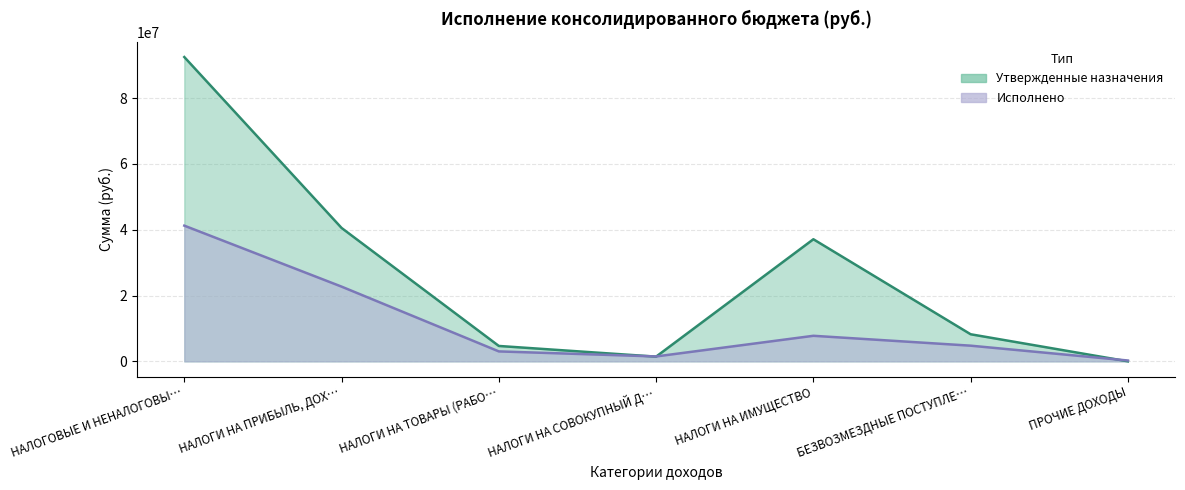

Reading left to right, extract all data points from this chart.

Утвержденные назначения: 92491000.0	40545000.0	4676000.0	1429000.0	37110000.0	8231000.0	0.0
Исполнено: 41244334.0	22711049.8	3019683.8	1486698.1	7765853.0	4762714.3	253707.0